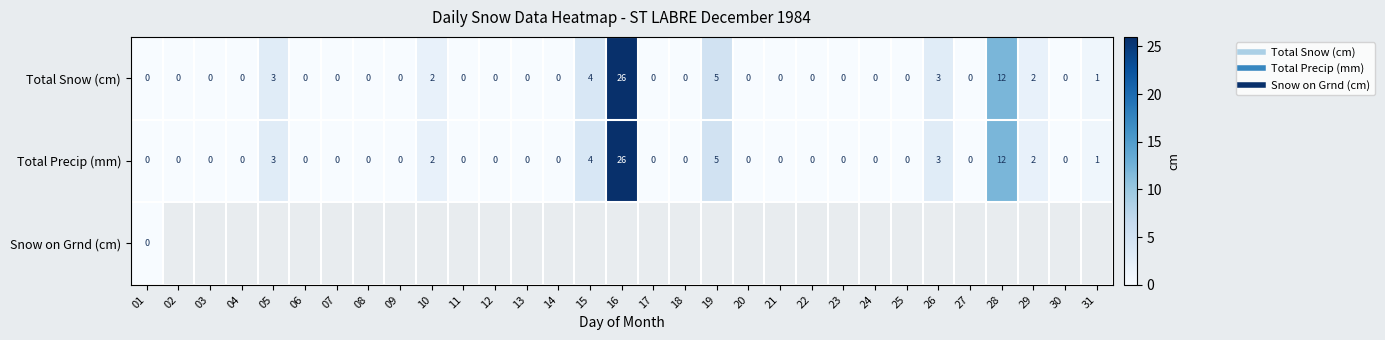

List the labels in order of Total Snow (cm) value, largest first.

16, 28, 19, 15, 05, 26, 10, 29, 31, 01, 02, 03, 04, 06, 07, 08, 09, 11, 12, 13, 14, 17, 18, 20, 21, 22, 23, 24, 25, 27, 30